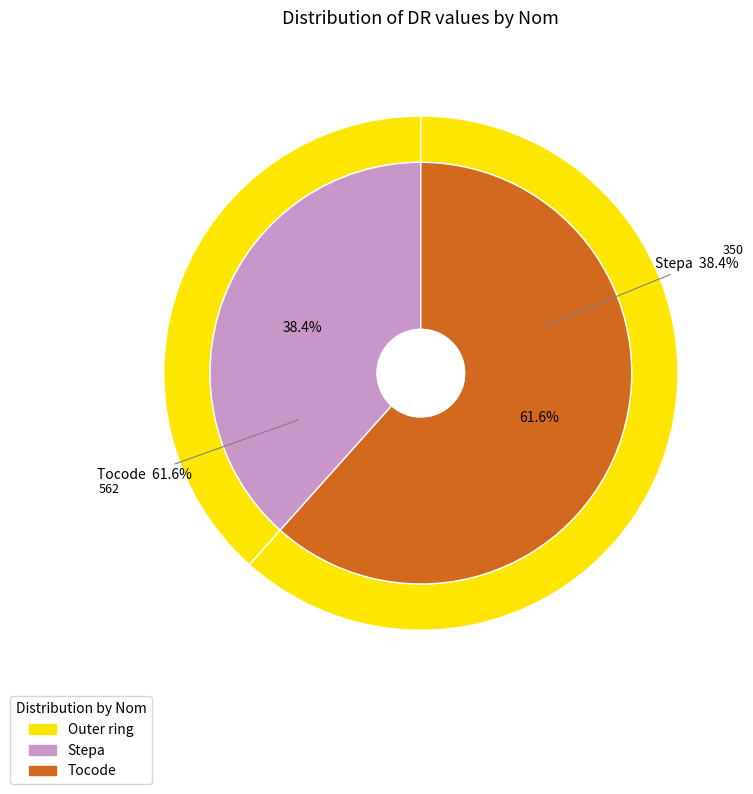

To the nearest percent, what is the average slice percentage?

50%